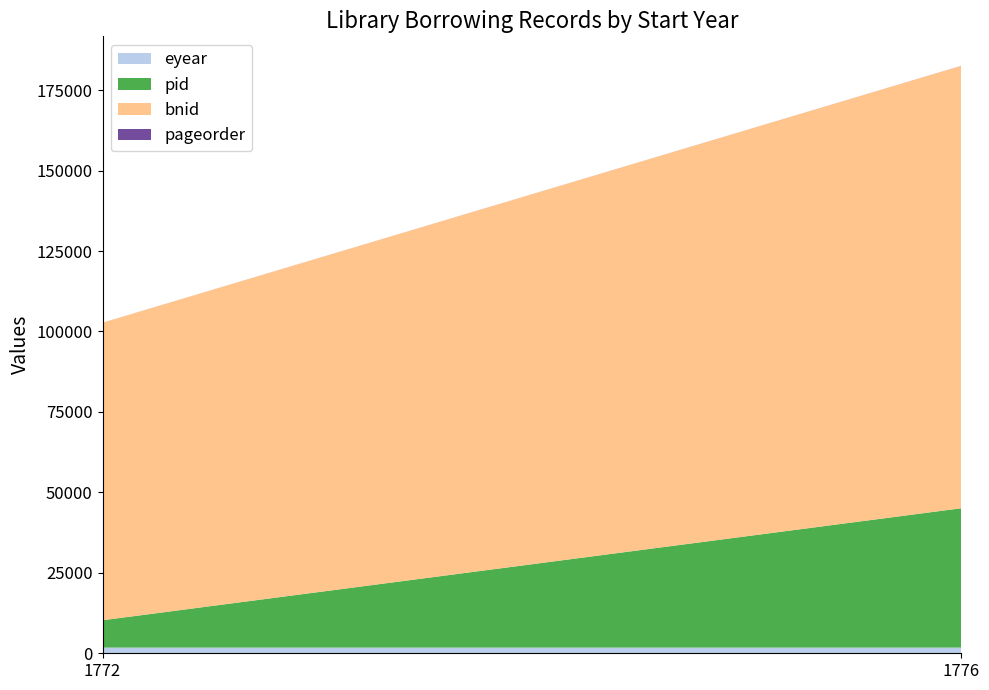

At which category is the sum across all series the highest?

1776